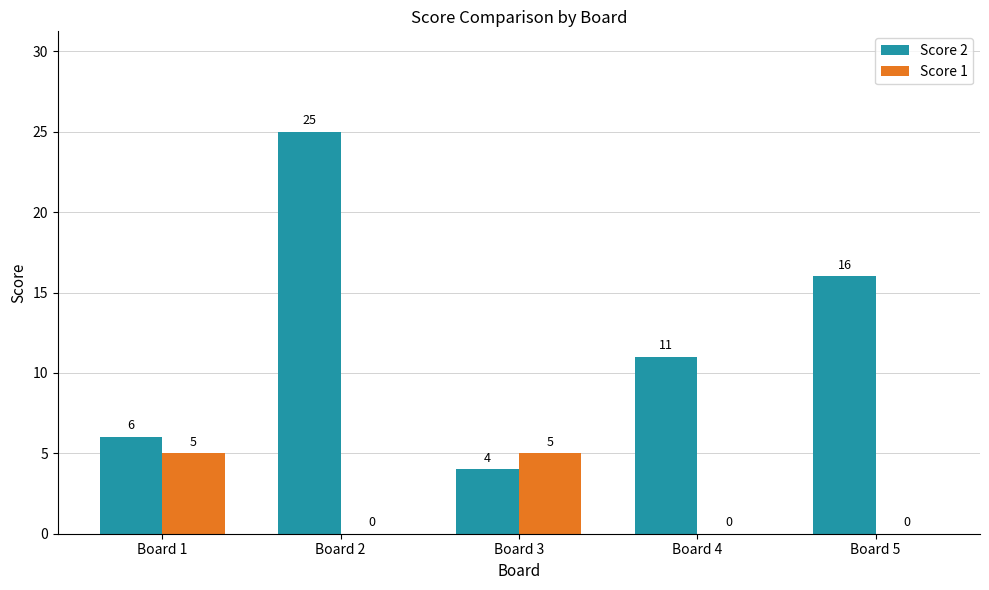

What is the maximum value shown in the chart?

25